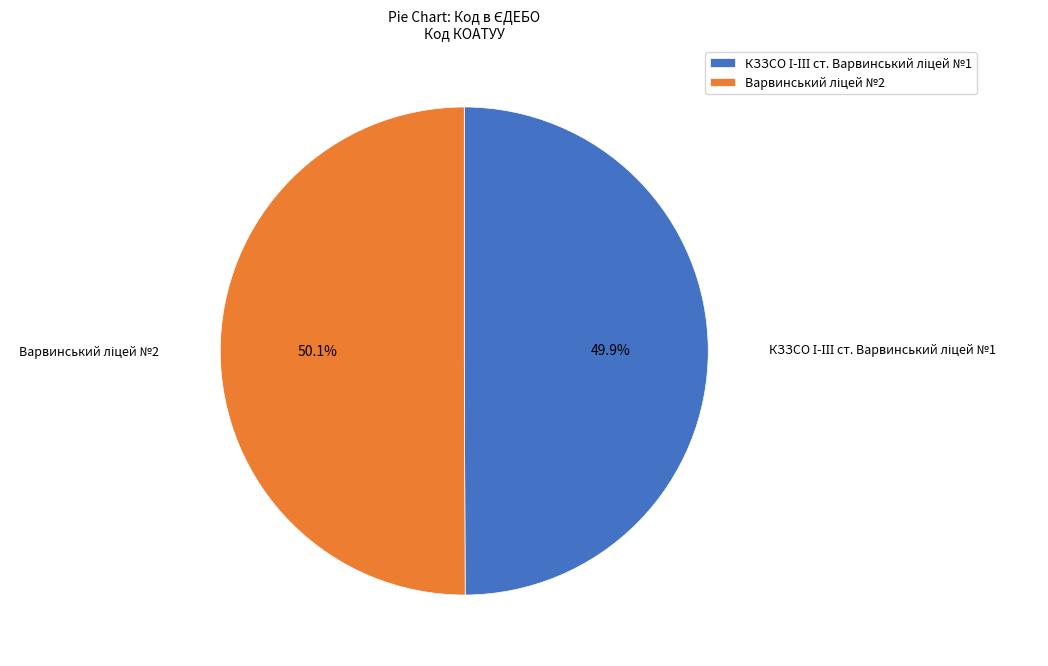

Is there a majority slice in this chart?

Yes